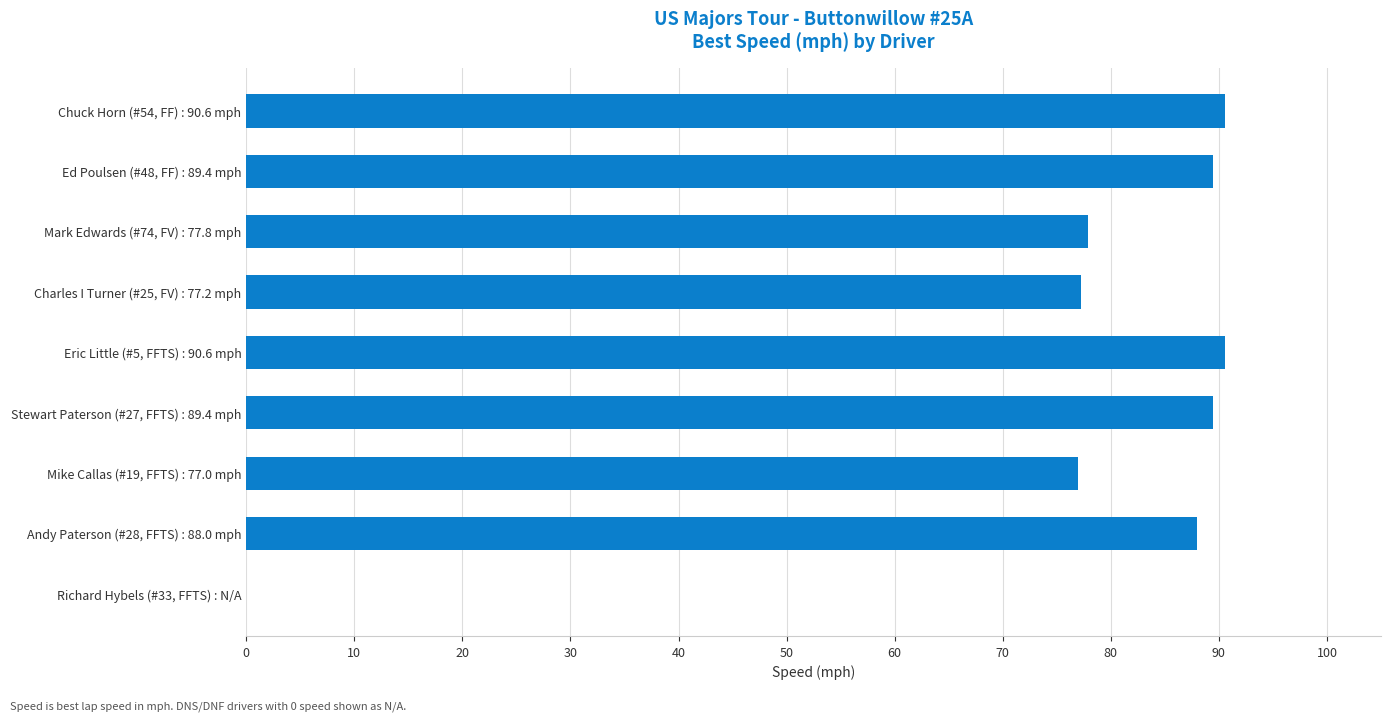

The value at Chuck Horn (#54, FF) : 90.6 mph is 38.1. True or false?

False